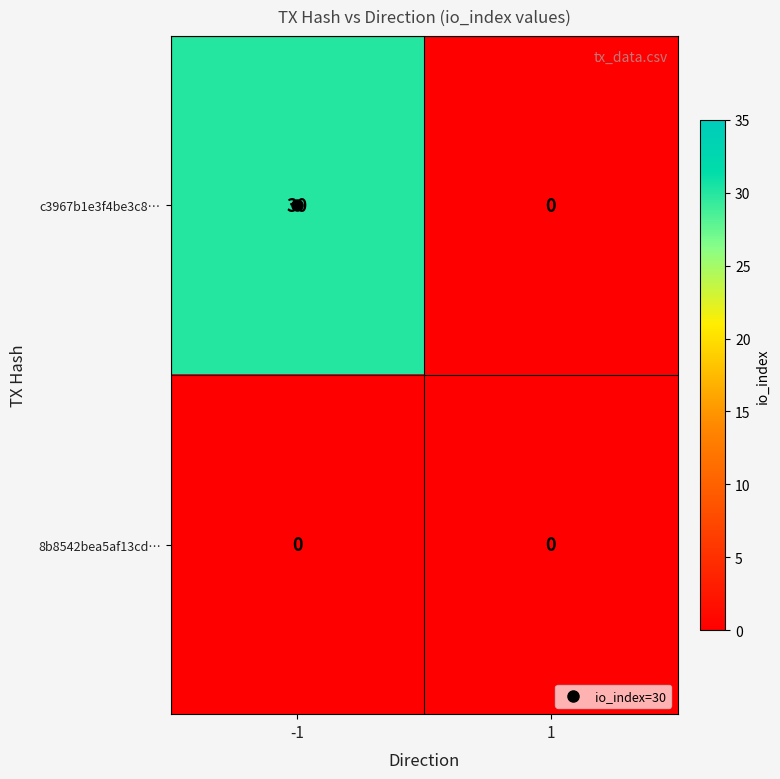

Which series has the widest spread of values?

c3967b1e3f4be3c8…